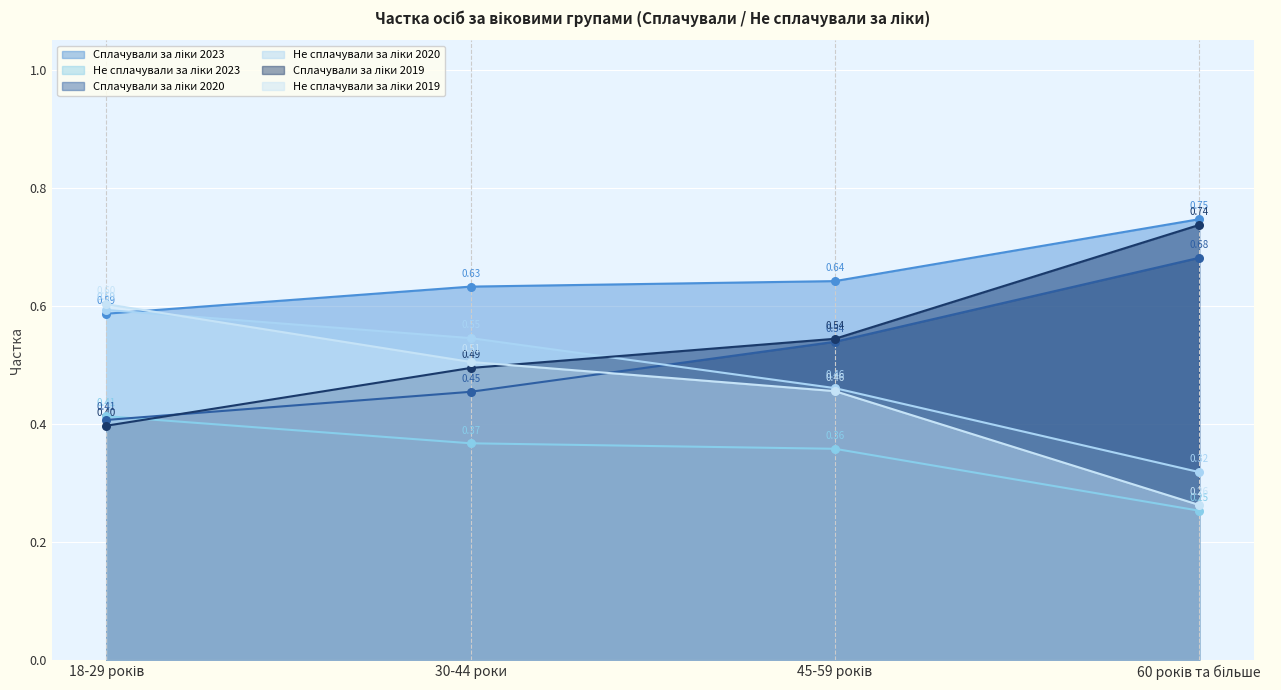

Which series has the largest Y range (max minus min)?

Не сплачували за ліки 2019